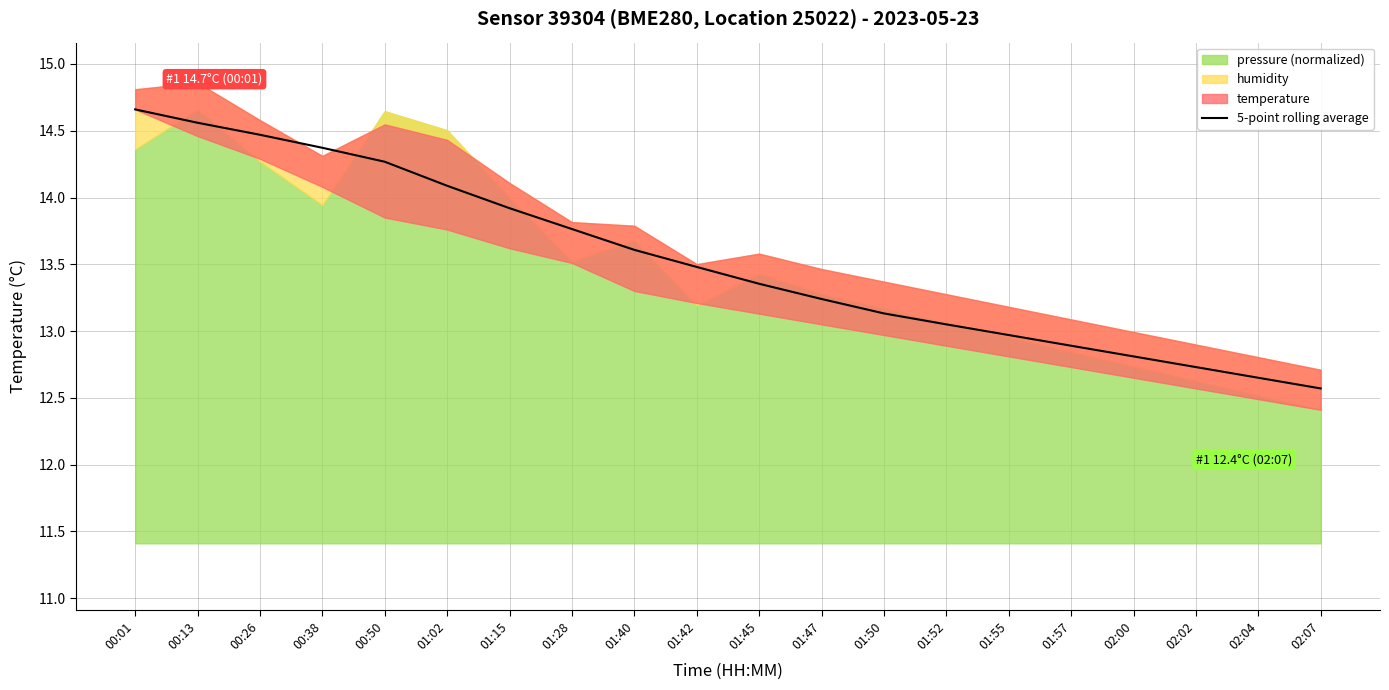

What is the label of the 1st point from the right?

02:07